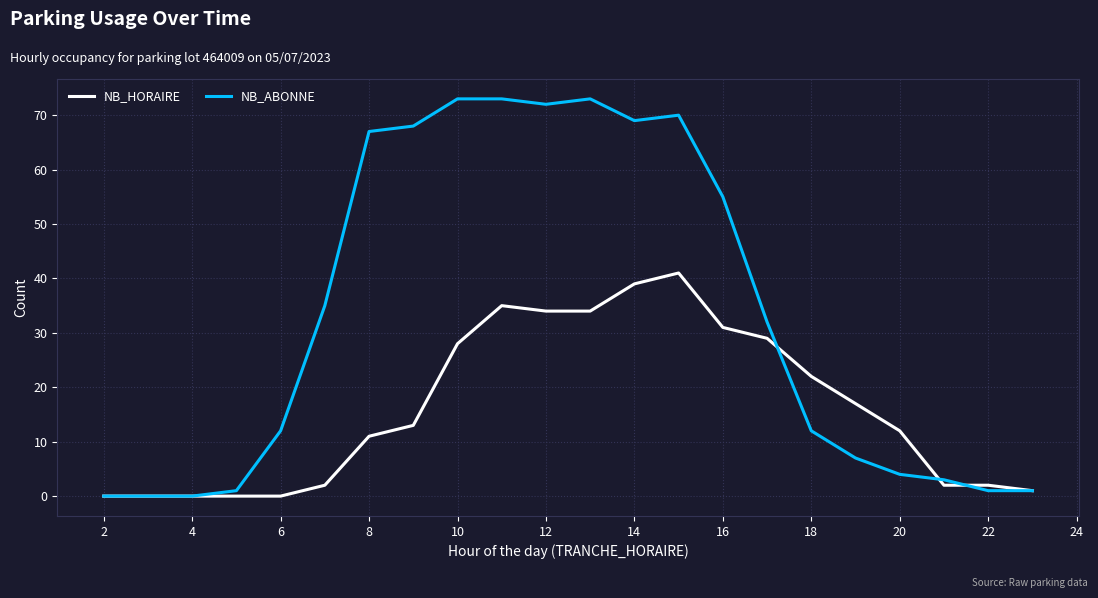

Which series has the widest spread of values?

NB_ABONNE